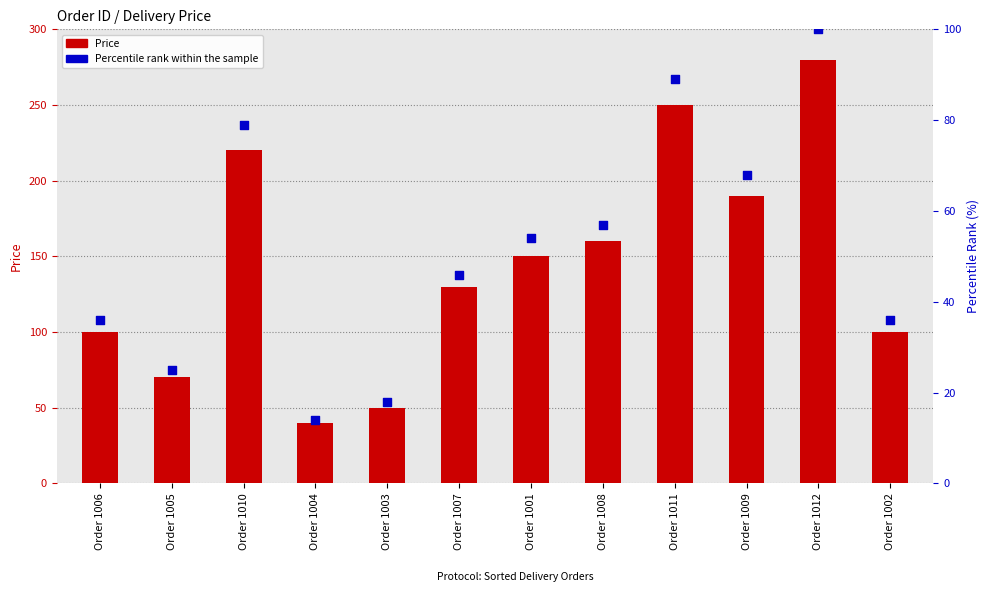

Which series has the largest total across all categories?

Price